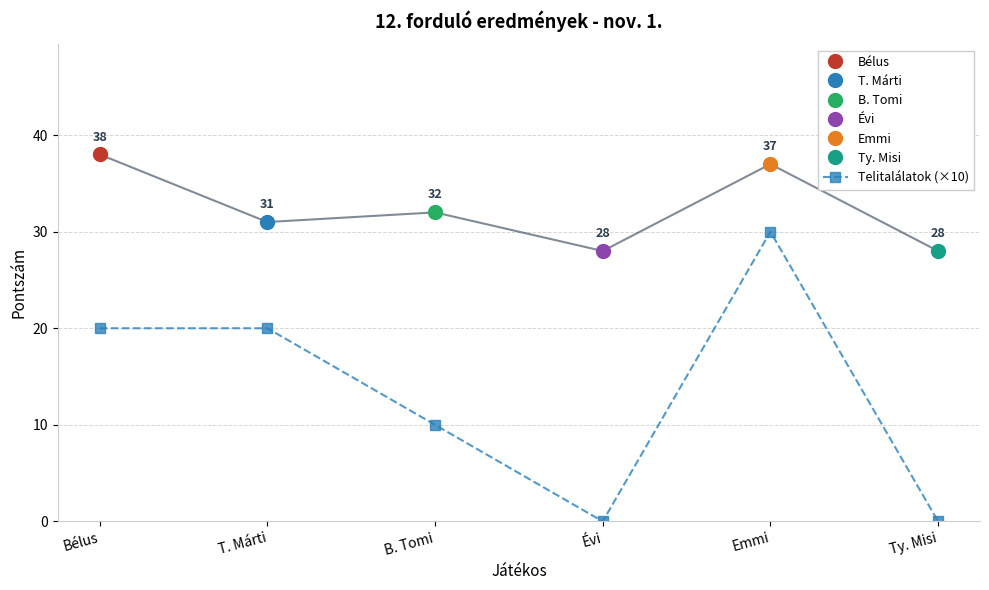

What is the change in value from T. Márti to Ty. Misi?

-20